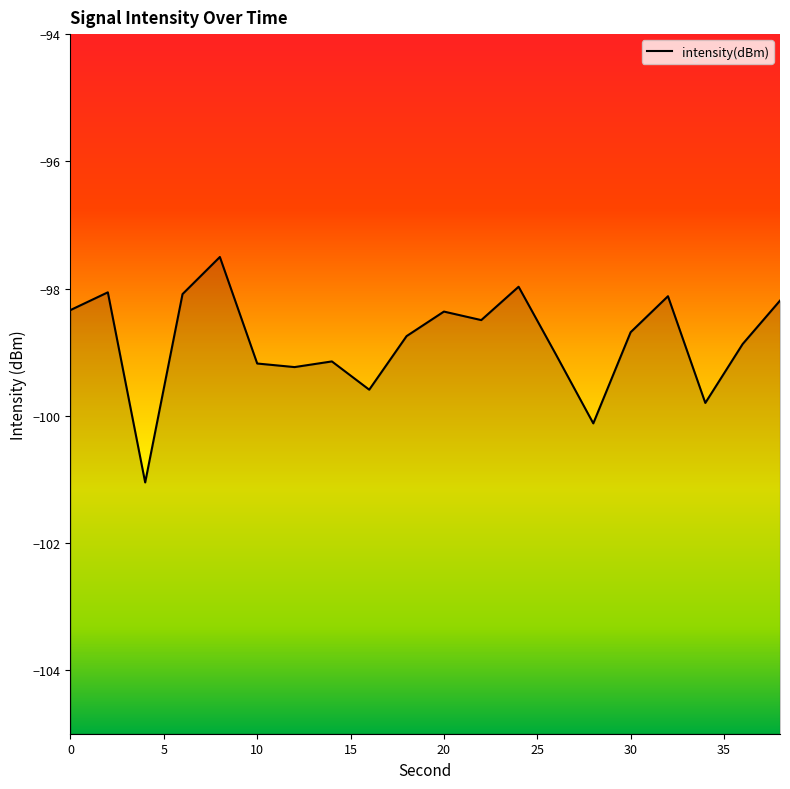

How many values are below -98?

18